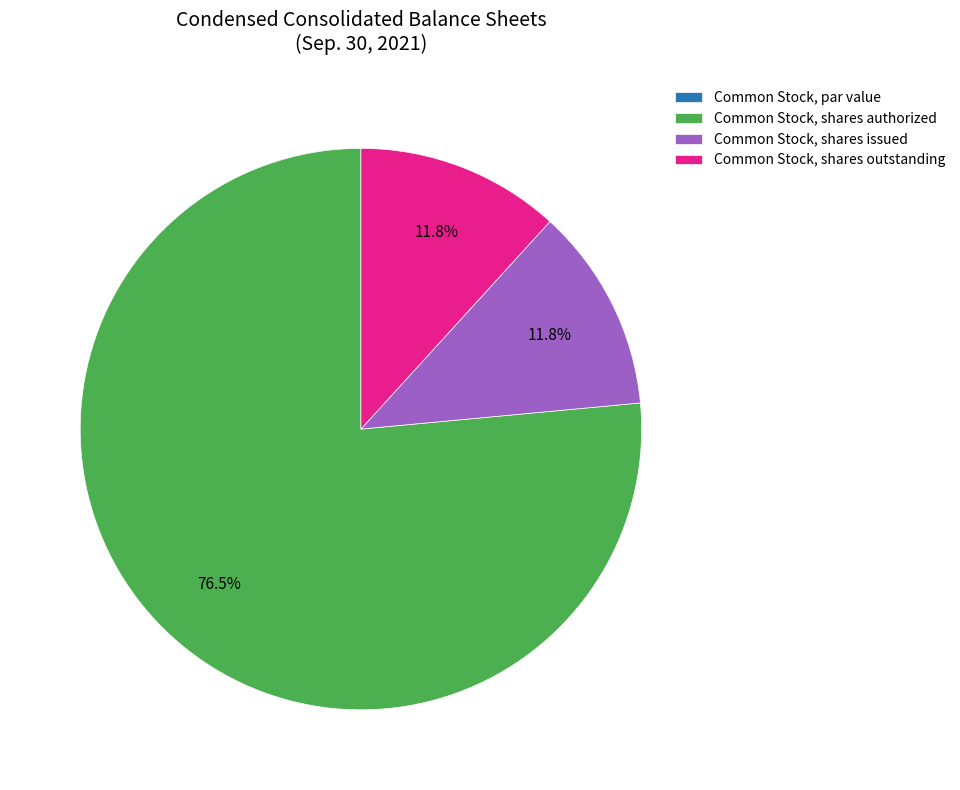

Is the sum of Common Stock, shares issued and Common Stock, shares outstanding greater than half?

No